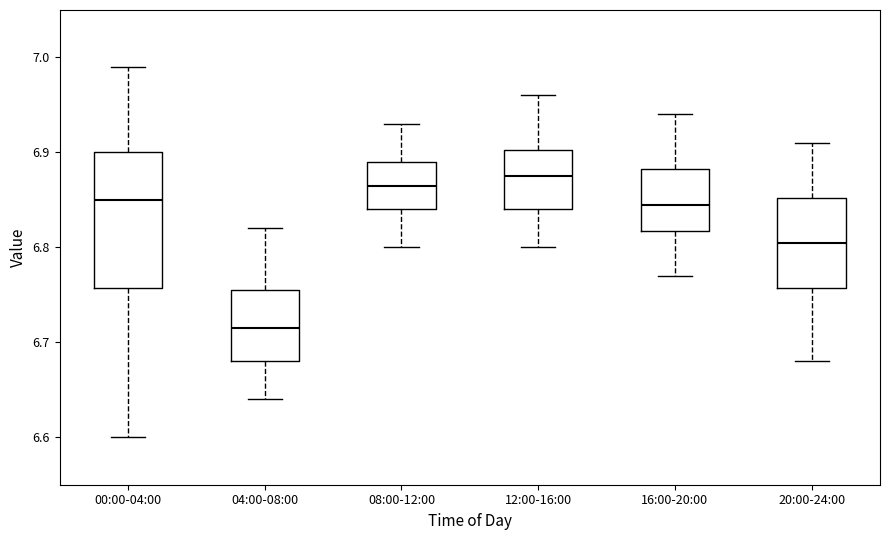

Where does the lower whisker of the box for 12:00-16:00 end on the y-axis? The values are not printed on the chart, so give them approximately, as read against the axis.

6.80